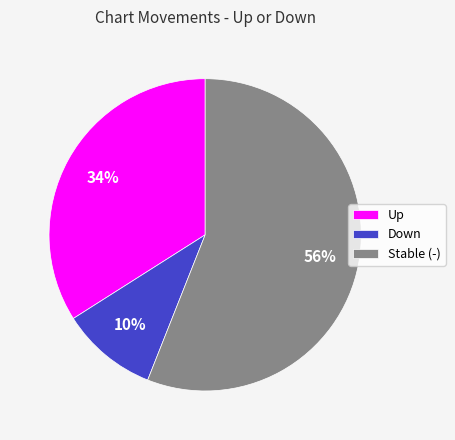

Rank the categories by value from highest to lowest.

Stable (-), Up, Down